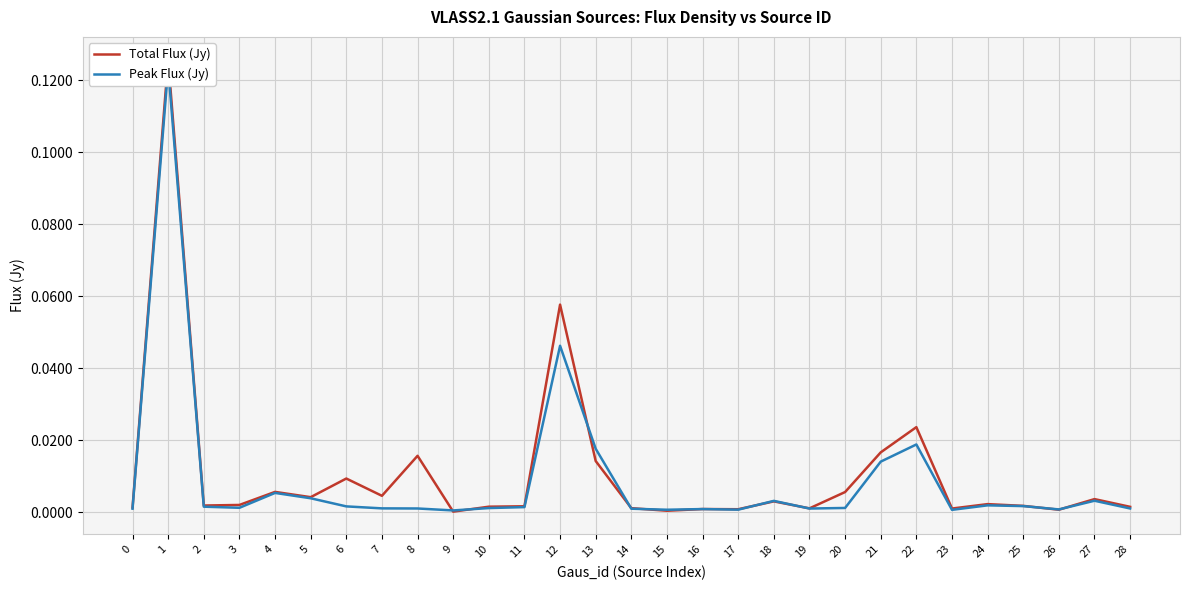

Reading left to right, transcribe all the data shown in this chart.

Total Flux (Jy): 0=0.0	1=0.1	2=0.0	3=0.0	4=0.0	5=0.0	6=0.0	7=0.0	8=0.0	9=0.0	10=0.0	11=0.0	12=0.1	13=0.0	14=0.0	15=0.0	16=0.0	17=0.0	18=0.0	19=0.0	20=0.0	21=0.0	22=0.0	23=0.0	24=0.0	25=0.0	26=0.0	27=0.0	28=0.0
Peak Flux (Jy): 0=0.0	1=0.1	2=0.0	3=0.0	4=0.0	5=0.0	6=0.0	7=0.0	8=0.0	9=0.0	10=0.0	11=0.0	12=0.0	13=0.0	14=0.0	15=0.0	16=0.0	17=0.0	18=0.0	19=0.0	20=0.0	21=0.0	22=0.0	23=0.0	24=0.0	25=0.0	26=0.0	27=0.0	28=0.0